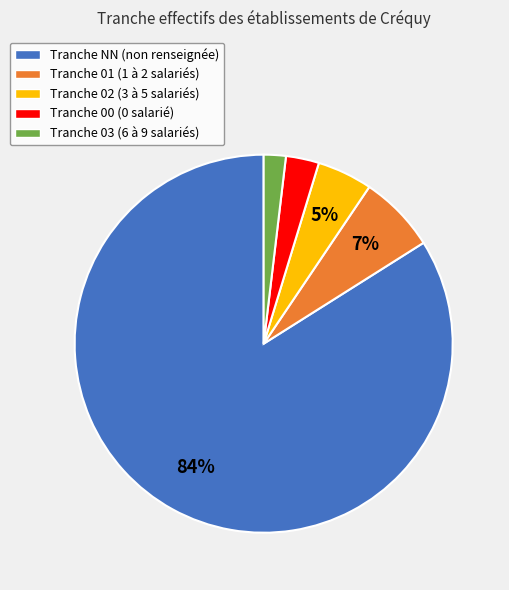

Between Tranche 03 (6 à 9 salariés) and Tranche 02 (3 à 5 salariés), which is larger?

Tranche 02 (3 à 5 salariés)